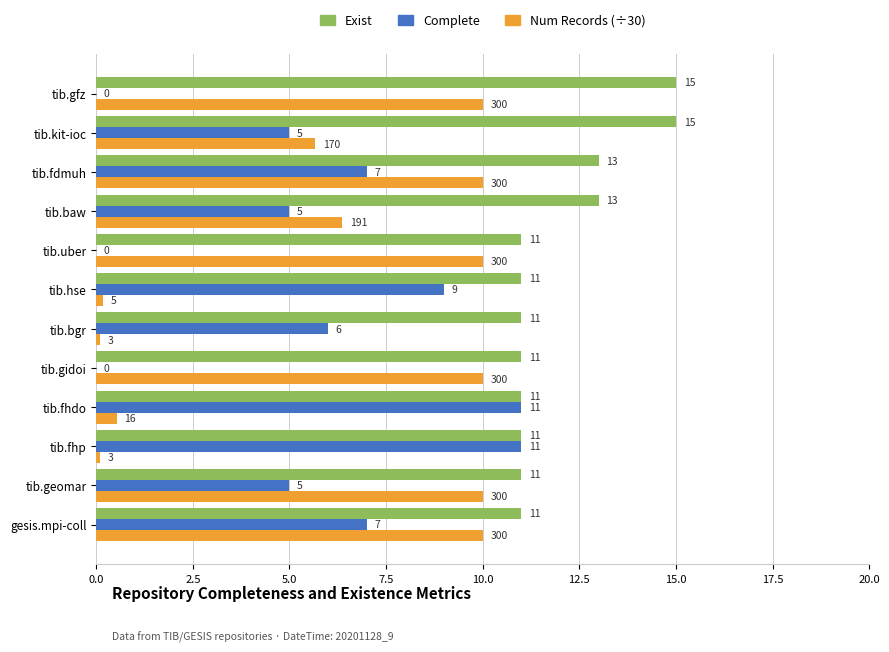

The value of Exist at tib.geomar is 11.0. True or false?

True